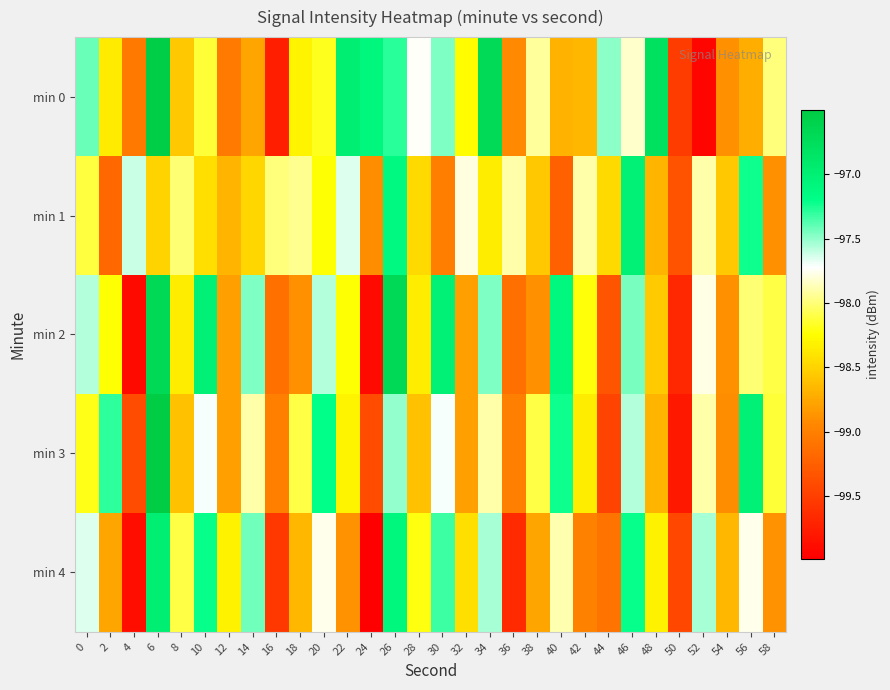

Reading right to left, extract all data points from this chart.

min 0: 58=-98.0	56=-98.7	54=-98.9	52=-99.9	50=-99.5	48=-96.8	46=-97.8	44=-97.5	42=-98.7	40=-98.7	38=-97.9	36=-98.9	34=-96.7	32=-98.2	30=-97.5	28=-97.7	26=-97.3	24=-97.1	22=-97.0	20=-98.2	18=-98.3	16=-99.7	14=-98.8	12=-99.0	10=-98.1	8=-98.6	6=-96.5	4=-99.1	2=-98.4	0=-97.4
min 1: 58=-98.9	56=-97.2	54=-98.6	52=-97.9	50=-99.3	48=-98.7	46=-97.0	44=-98.5	42=-97.9	40=-99.2	38=-98.6	36=-97.9	34=-98.3	32=-97.8	30=-99.0	28=-98.5	26=-97.1	24=-98.9	22=-97.7	20=-98.2	18=-98.0	16=-98.0	14=-98.5	12=-98.7	10=-98.4	8=-98.0	6=-98.5	4=-97.6	2=-99.2	0=-98.1
min 2: 58=-98.1	56=-98.0	54=-98.9	52=-97.8	50=-99.7	48=-98.6	46=-97.4	44=-99.3	42=-98.2	40=-97.1	38=-98.9	36=-99.1	34=-97.5	32=-98.8	30=-97.0	28=-98.3	26=-96.7	24=-99.9	22=-98.2	20=-97.6	18=-98.9	16=-99.1	14=-97.5	12=-98.8	10=-97.0	8=-98.3	6=-96.7	4=-99.9	2=-98.2	0=-97.6
min 3: 58=-98.1	56=-97.0	54=-98.9	52=-97.9	50=-99.8	48=-98.7	46=-97.6	44=-99.5	42=-98.3	40=-97.2	38=-98.1	36=-99.0	34=-97.9	32=-98.8	30=-97.7	28=-98.6	26=-97.5	24=-99.4	22=-98.3	20=-97.2	18=-98.1	16=-99.0	14=-97.9	12=-98.8	10=-97.7	8=-98.6	6=-96.5	4=-99.4	2=-97.3	0=-98.2
min 4: 58=-98.9	56=-97.8	54=-98.7	52=-97.5	50=-99.4	48=-98.3	46=-97.2	44=-99.1	42=-99.0	40=-97.9	38=-98.8	36=-99.7	34=-97.5	32=-98.4	30=-97.3	28=-98.2	26=-97.1	24=-100.0	22=-98.9	20=-97.8	18=-98.7	16=-99.5	14=-97.4	12=-98.3	10=-97.2	8=-98.1	6=-97.0	4=-99.9	2=-98.8	0=-97.7